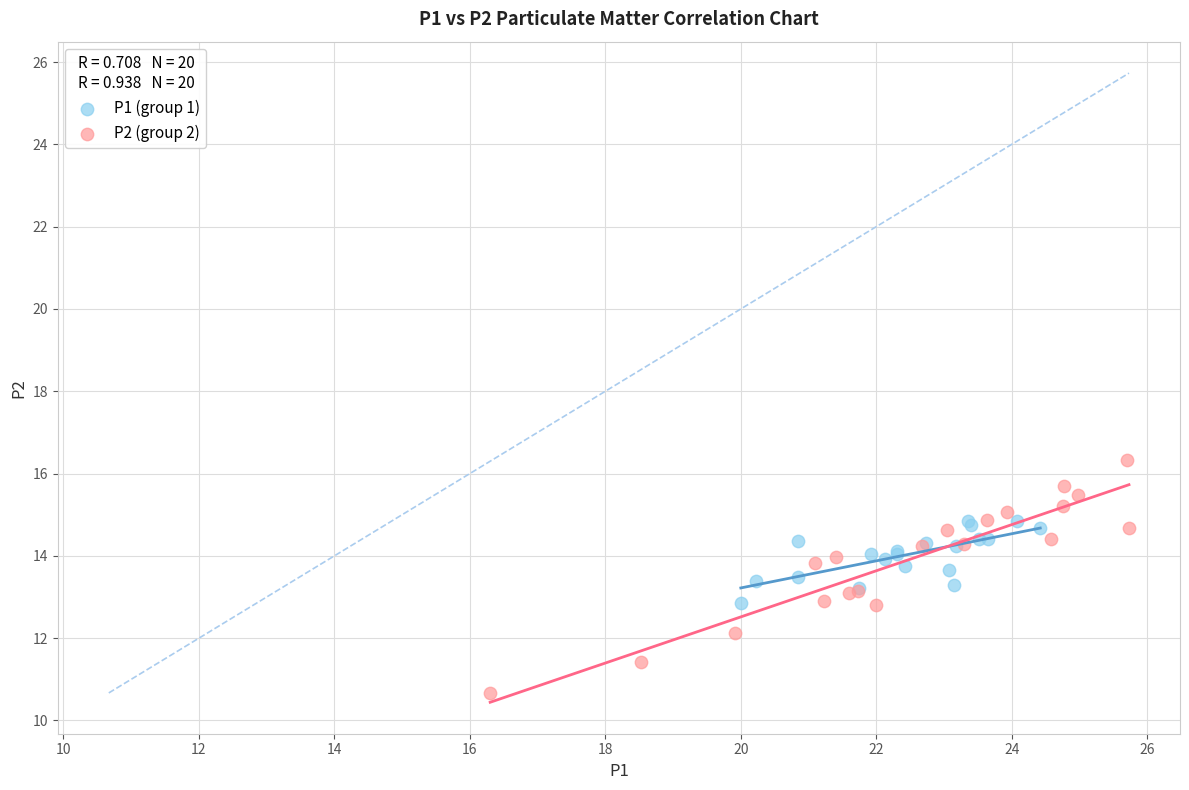

Which series contains the lowest Y value?

P2 (group 2)